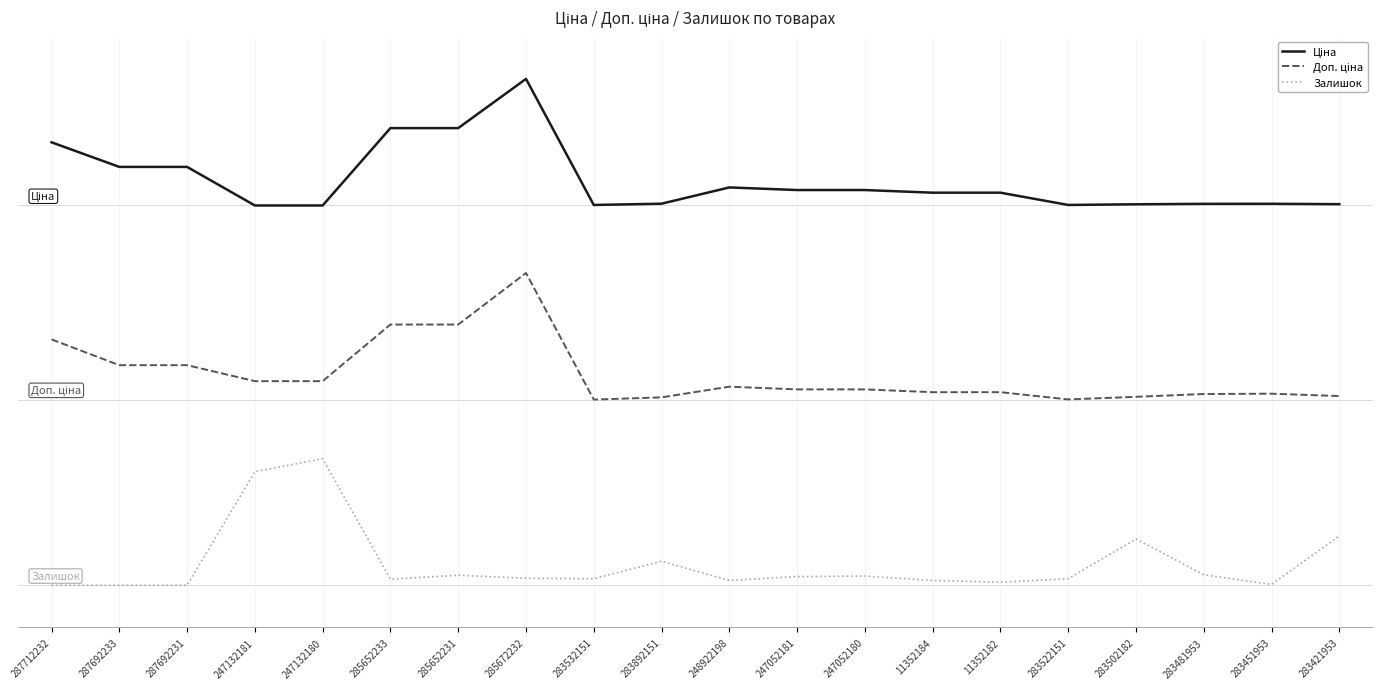

Reading left to right, list all the values displayed in this chart.

Ціна: 287712232=5.2	287692233=5.0	287692231=5.0	247132181=4.5	247132180=4.5	285652233=5.4	285652231=5.4	285672232=6.0	283532151=4.5	283892151=4.5	248922198=4.7	247052181=4.7	247052180=4.7	11352184=4.7	11352182=4.7	283522151=4.5	283502182=4.5	283481953=4.5	283451953=4.5	283421953=4.5
Доп. ціна: 287712232=2.9	287692233=2.6	287692231=2.6	247132181=2.4	247132180=2.4	285652233=3.1	285652231=3.1	285672232=3.7	283532151=2.2	283892151=2.2	248922198=2.4	247052181=2.3	247052180=2.3	11352184=2.3	11352182=2.3	283522151=2.2	283502182=2.2	283481953=2.3	283451953=2.3	283421953=2.2
Залишок: 287712232=0.0	287692233=0.0	287692231=0.0	247132181=1.3	247132180=1.5	285652233=0.1	285652231=0.1	285672232=0.1	283532151=0.1	283892151=0.3	248922198=0.1	247052181=0.1	247052180=0.1	11352184=0.1	11352182=0.0	283522151=0.1	283502182=0.5	283481953=0.1	283451953=0.0	283421953=0.6